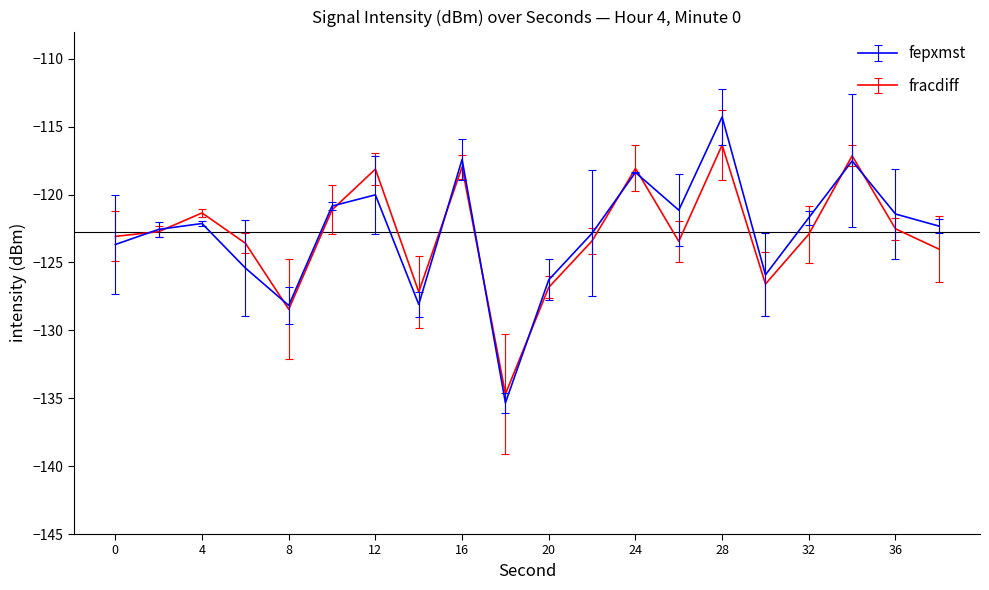

What is the minimum value for fepxmst?

-135.3